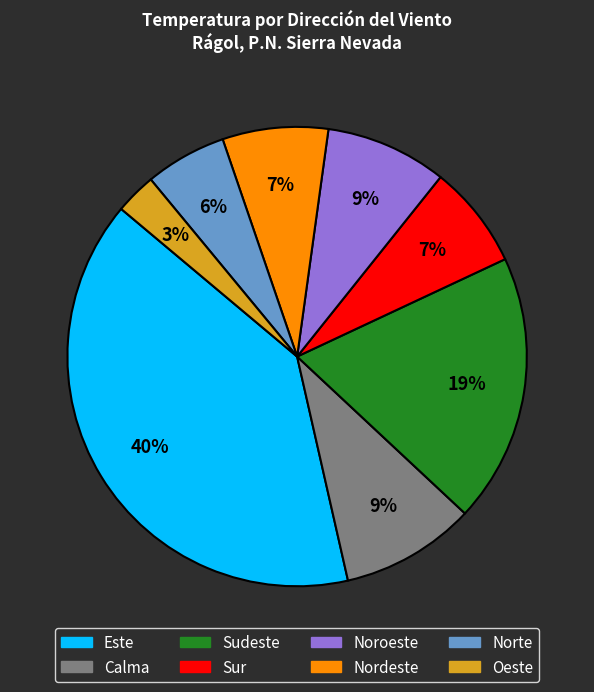

Which slice is the smallest?

Oeste